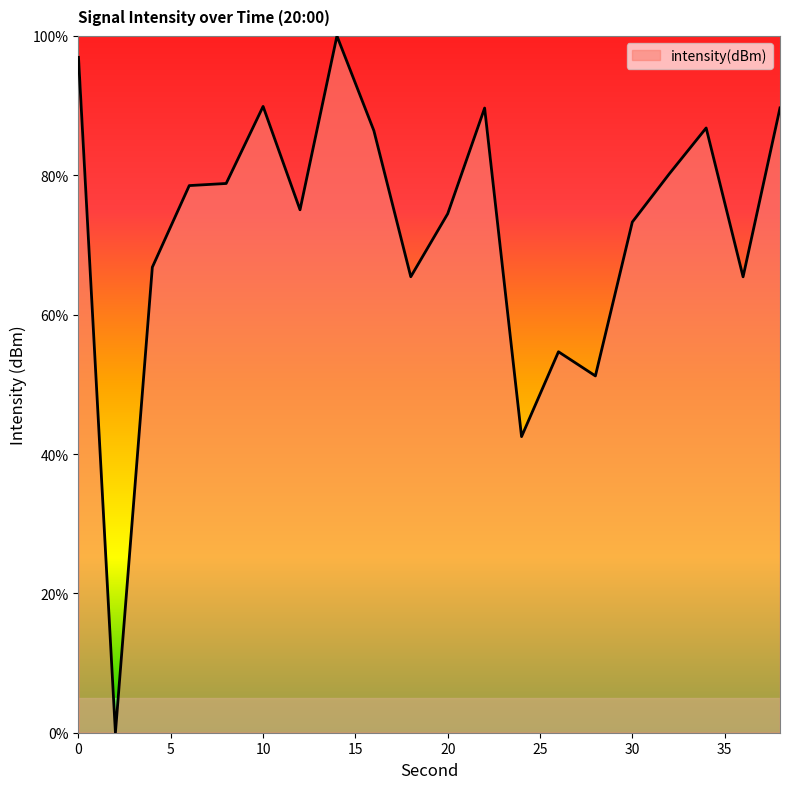

What is the greatest value displayed?

100.0